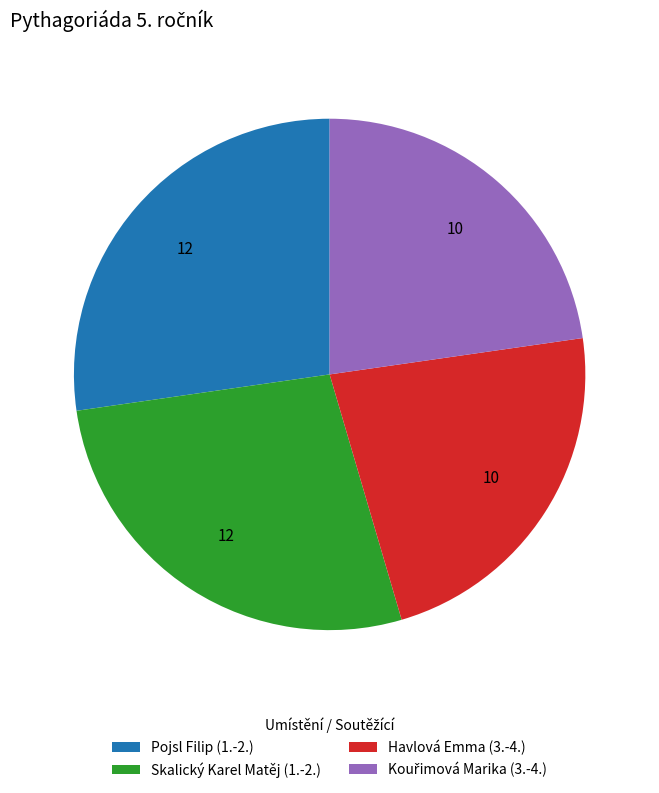

Is there any slice that represents more than half of the pie?

No